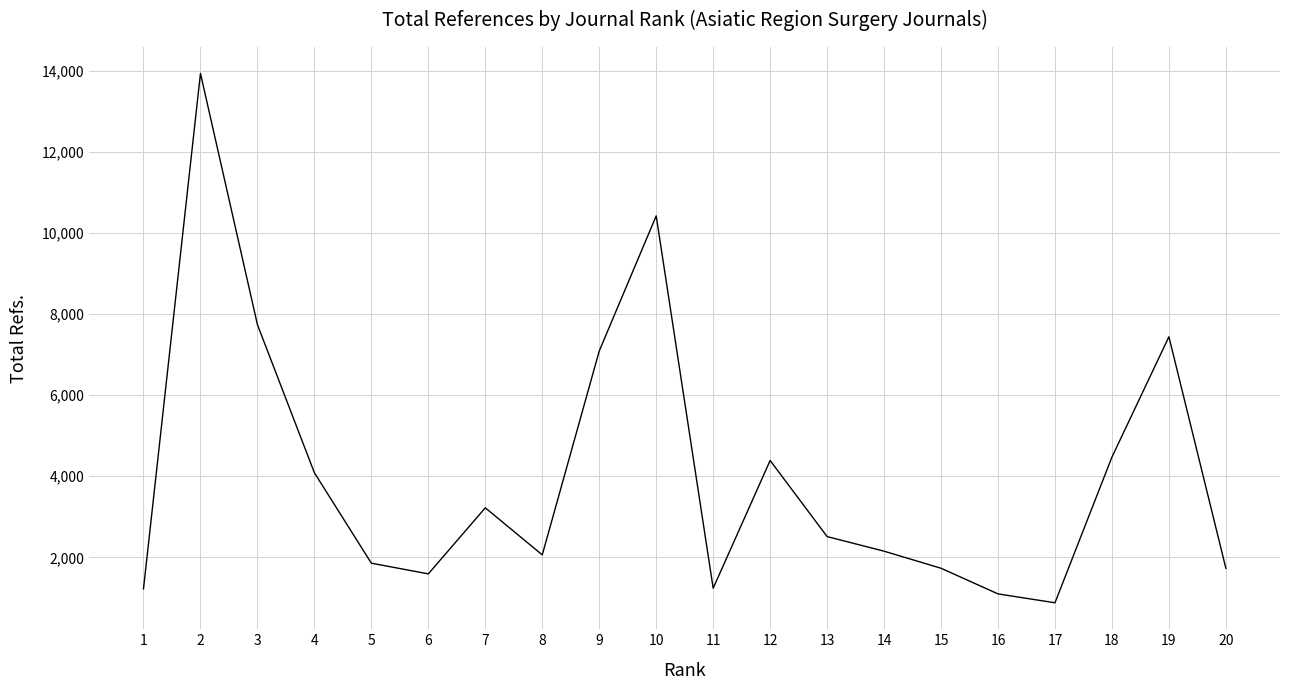

What is the average value?

4042